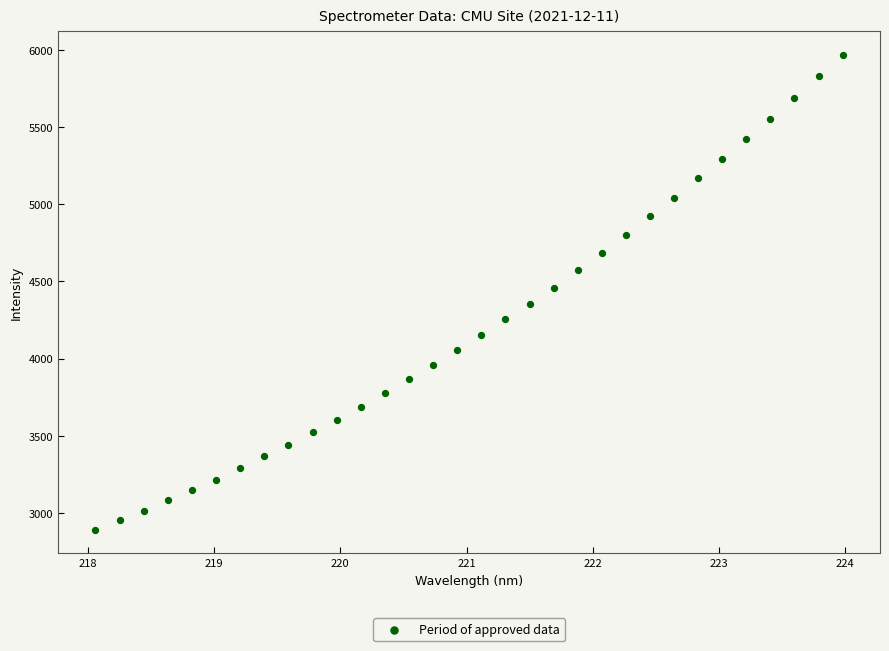

What is the range of Y values (max minus min)?

3072.8